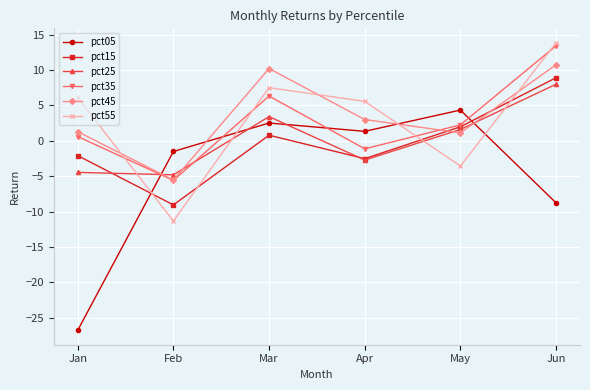

What is the spread (max minus min) of values at Jun?

22.6